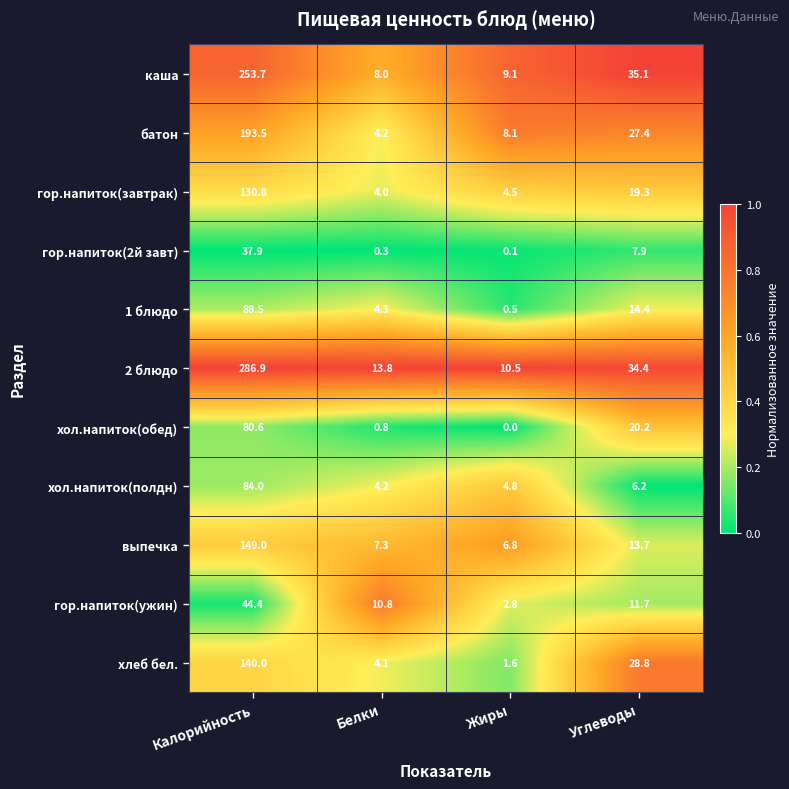

Which series has the largest range (max minus min)?

2 блюдо